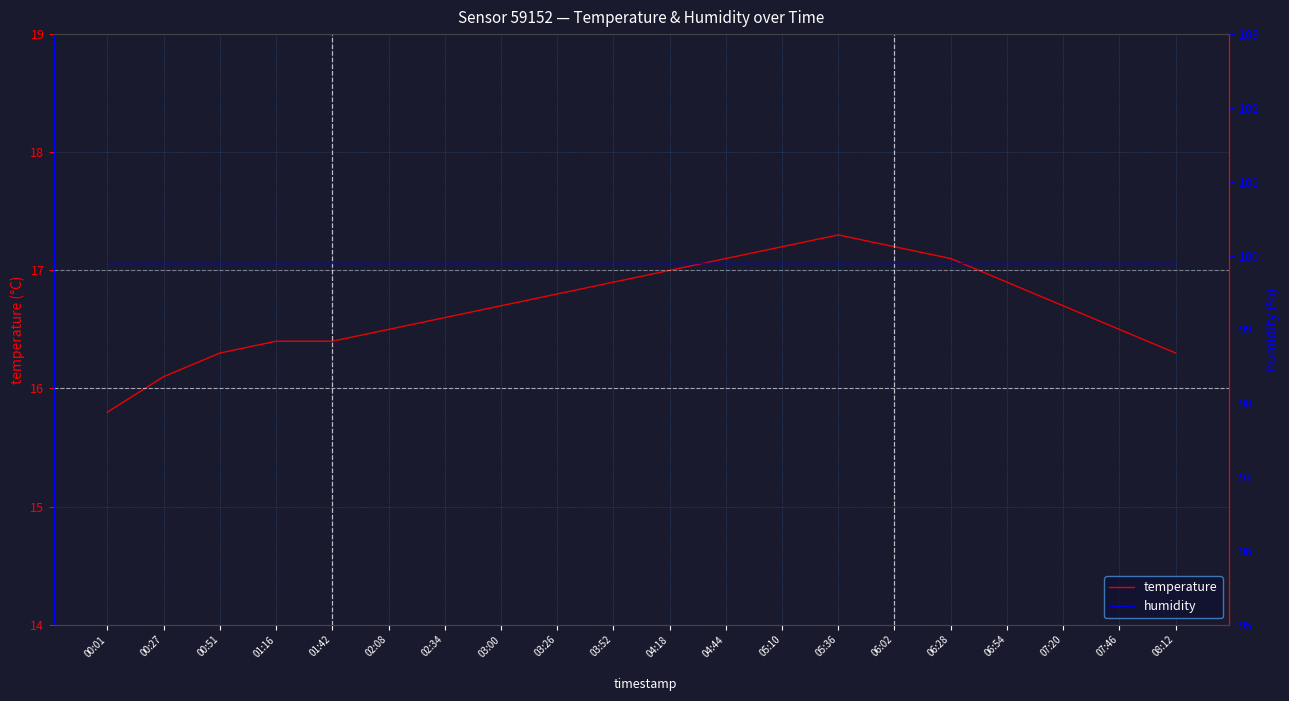

Between 00:51 and 04:44, which series saw the biggest shift?

temperature